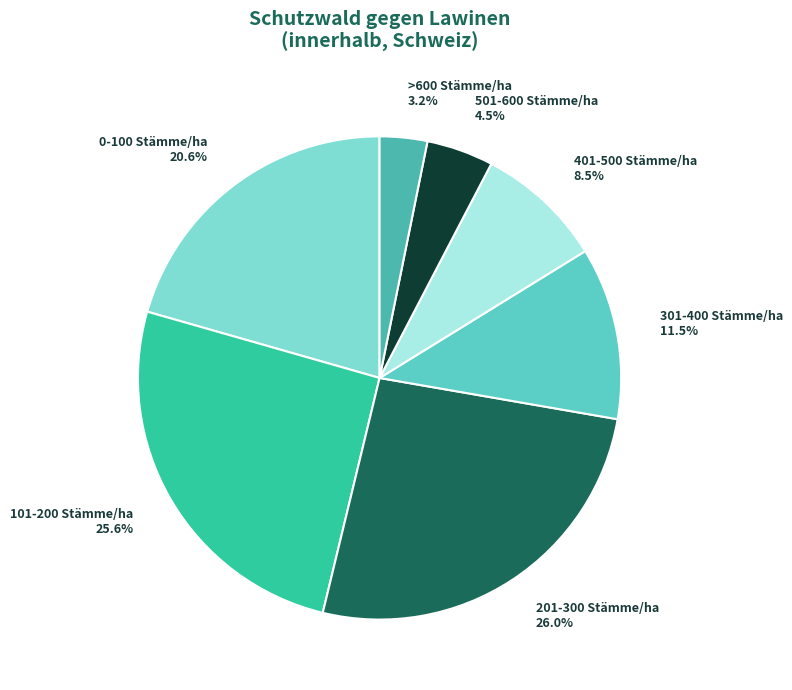

To the nearest percent, what is the difference between the 0-100 Stämme/ha and 201-300 Stämme/ha slice percentages?

5%